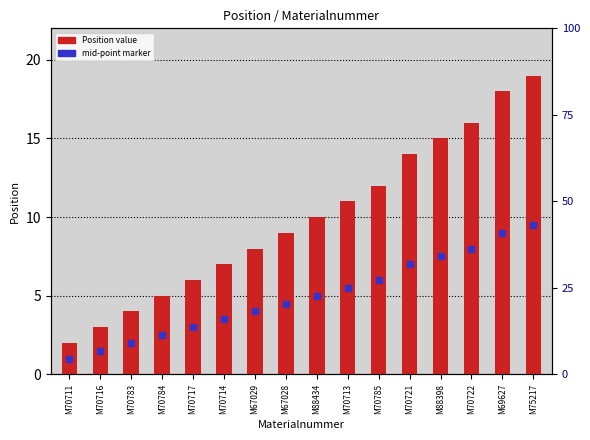

What is the value of the 14th bar from the left?

16